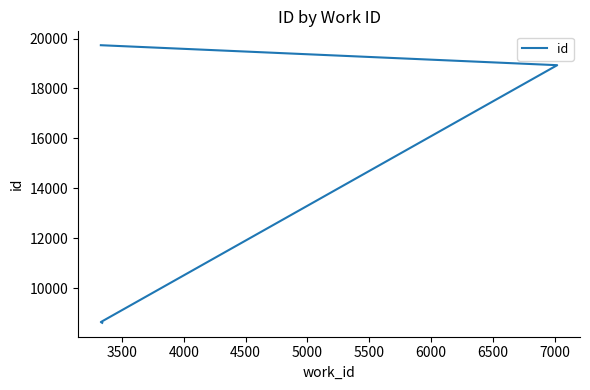

Reading left to right, what are all the values shown in this chart?

8612	8644	18934	19734